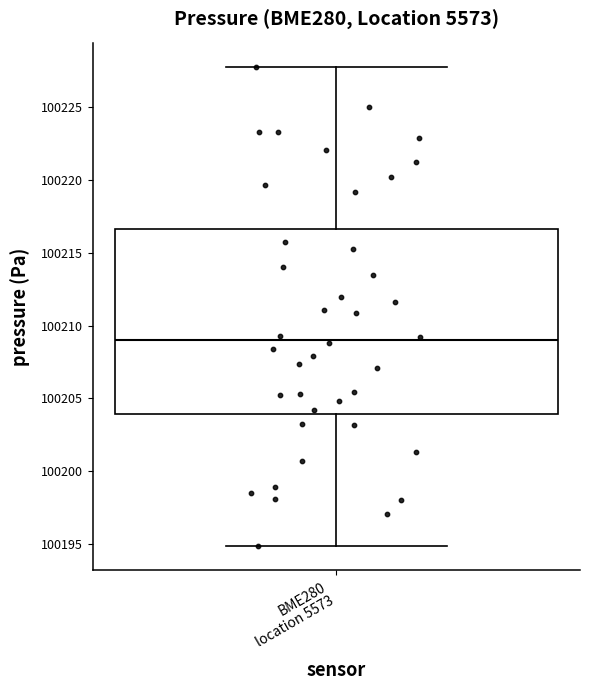

Transcribe this box plot: give where the median line is, the range the box spans, and where the two whiskers end, as read against the y-axis. The values are not printed on the chart, so give them approximately, as read against the axis.

median 100209.0, box 100204.0 to 100216.5, whiskers 100195.0 to 100228.0